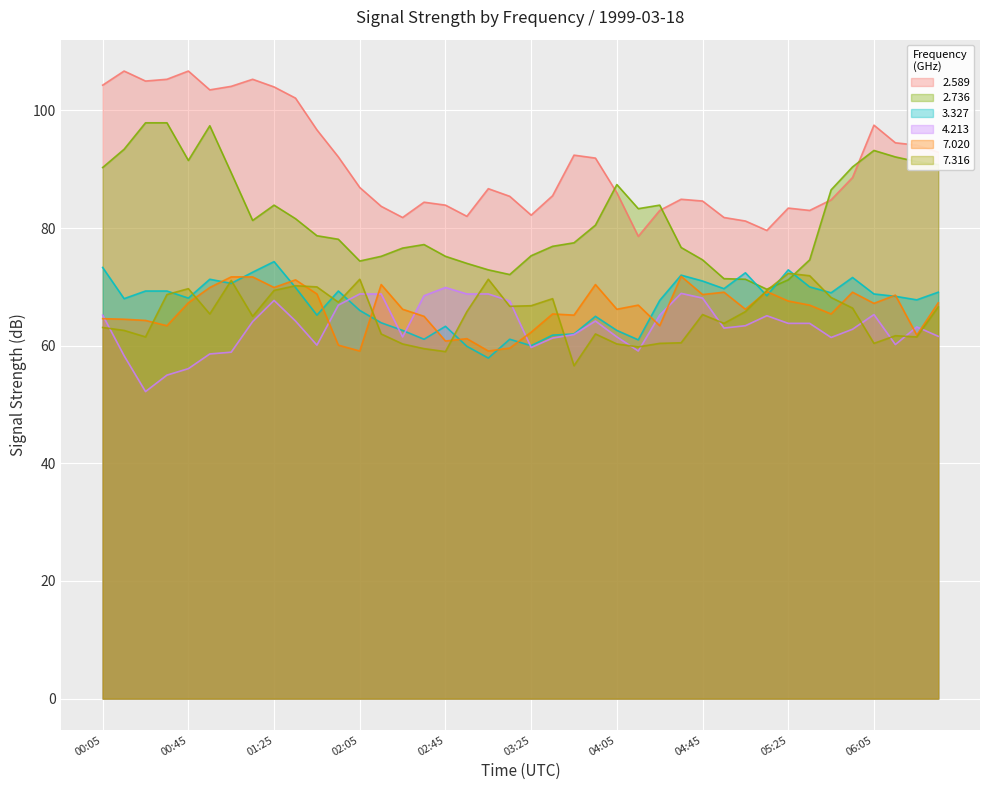

At how many categories does at least one series exceed 83?

33